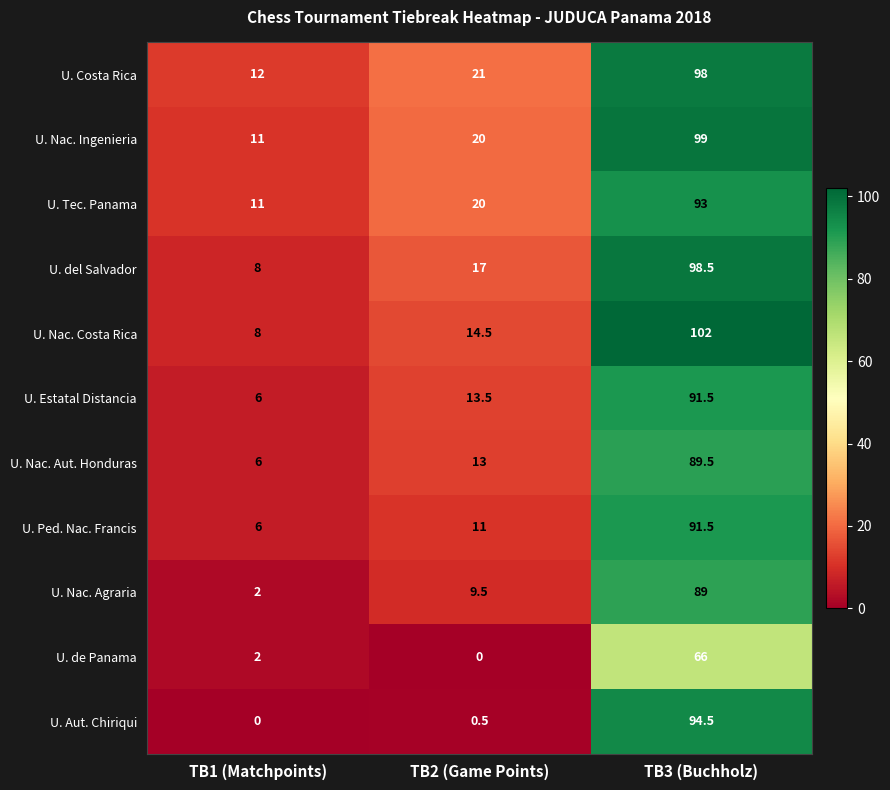

What is the maximum value shown in the chart?

102.0